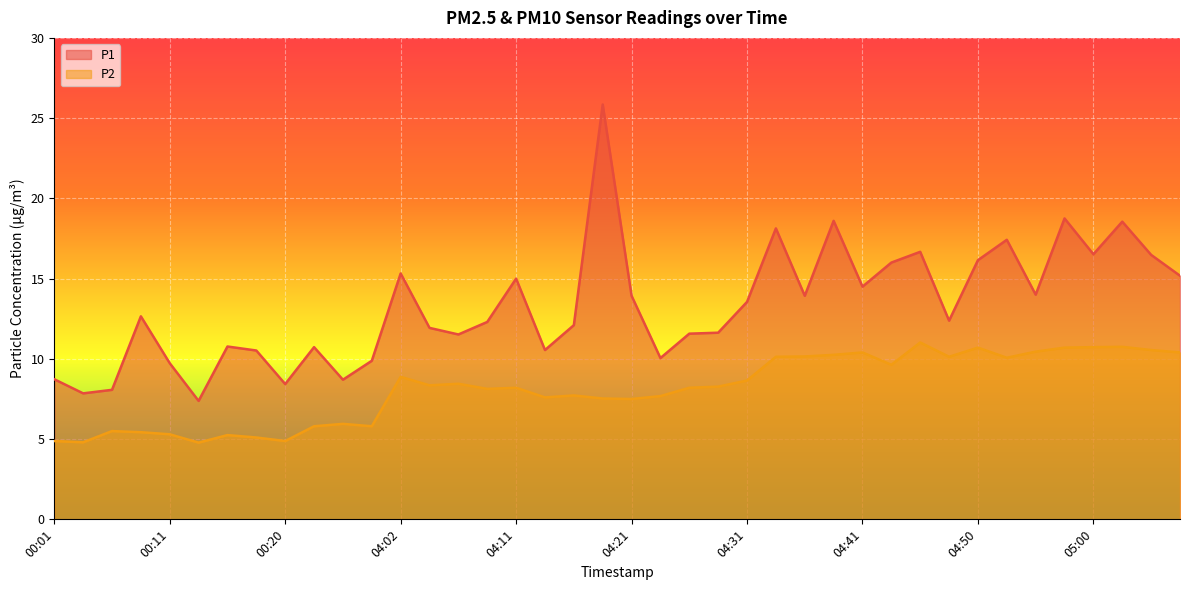

Which series has the largest range (max minus min)?

P1